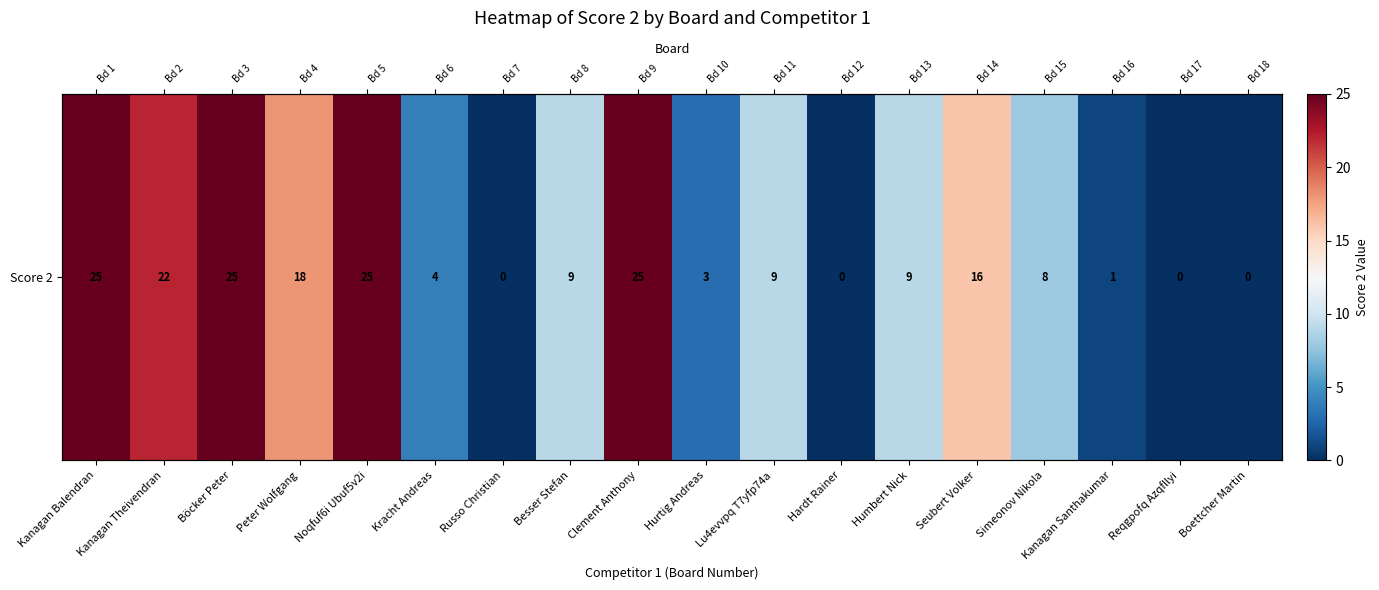

How many positive values are there?

14